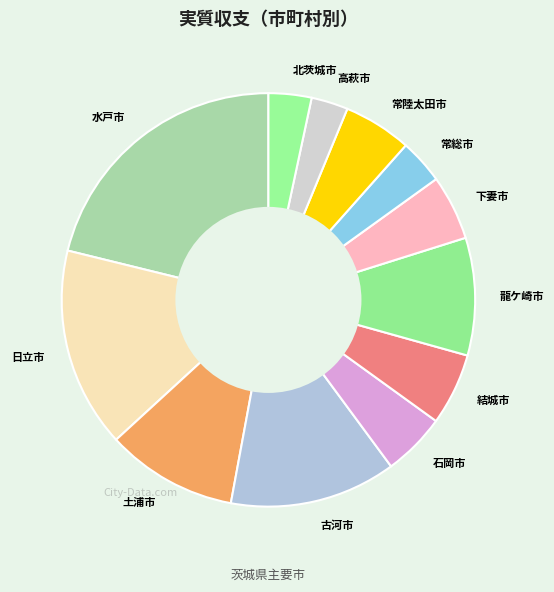

Is there any slice that represents more than half of the pie?

No